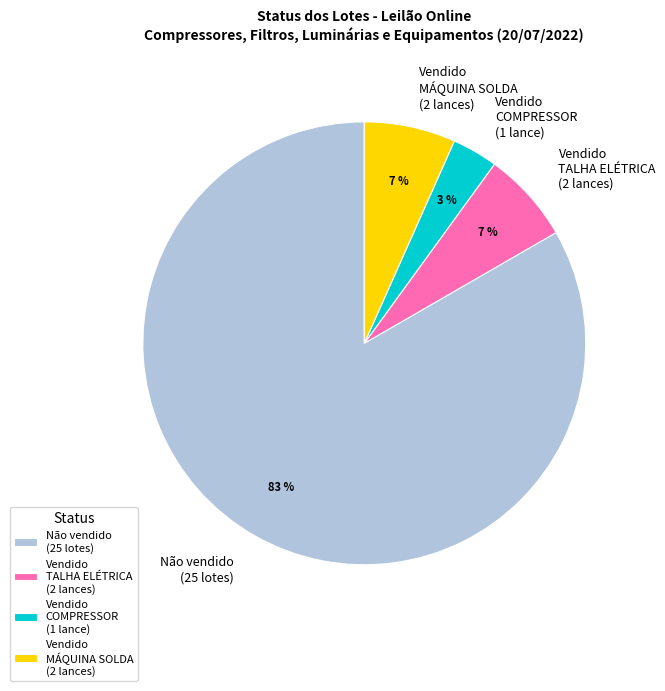

Do Vendido COMPRESSOR (1 lance) and Vendido MÁQUINA SOLDA (2 lances) together represent more than half of the pie?

No